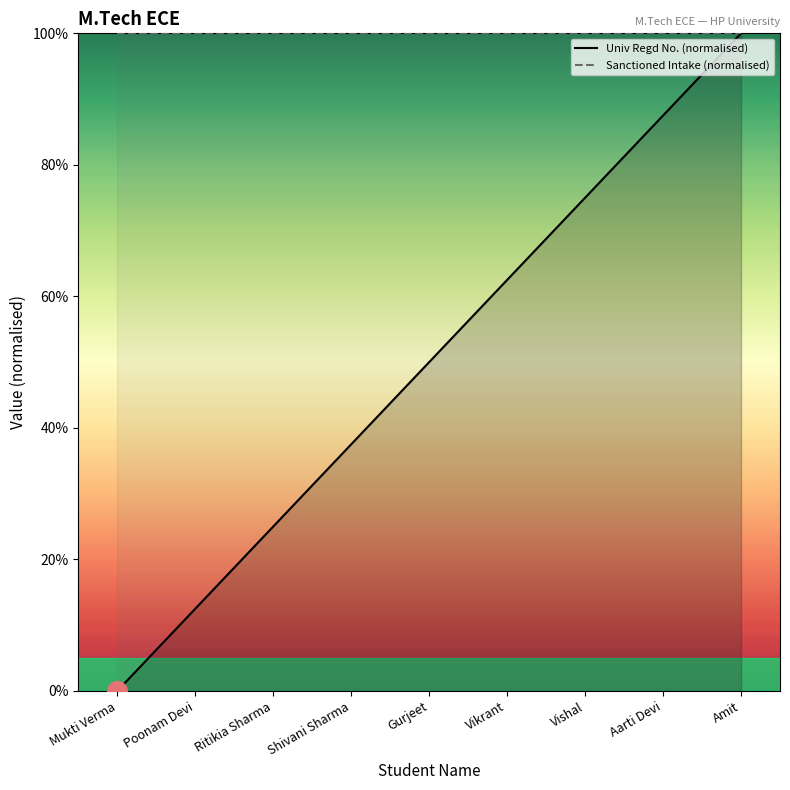

At how many categories does at least one series exceed 96?

9